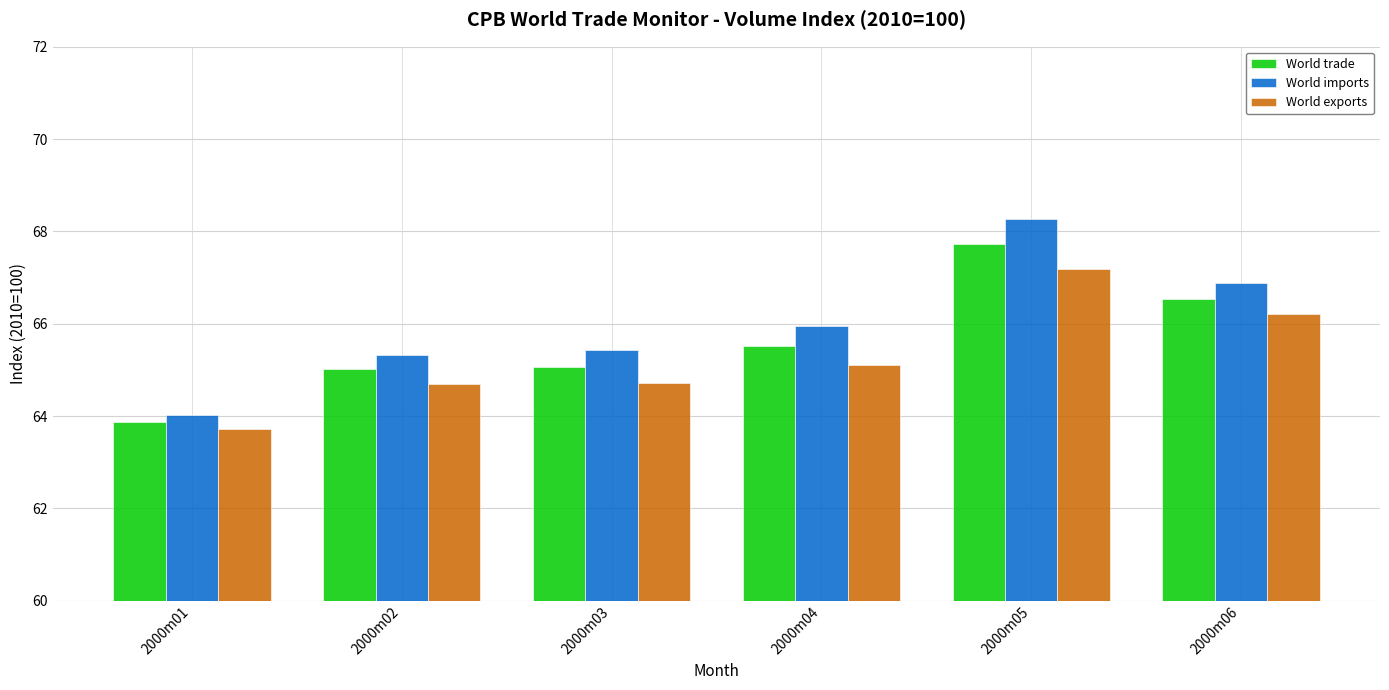

List the series in order of their peak value, highest first.

World imports, World trade, World exports